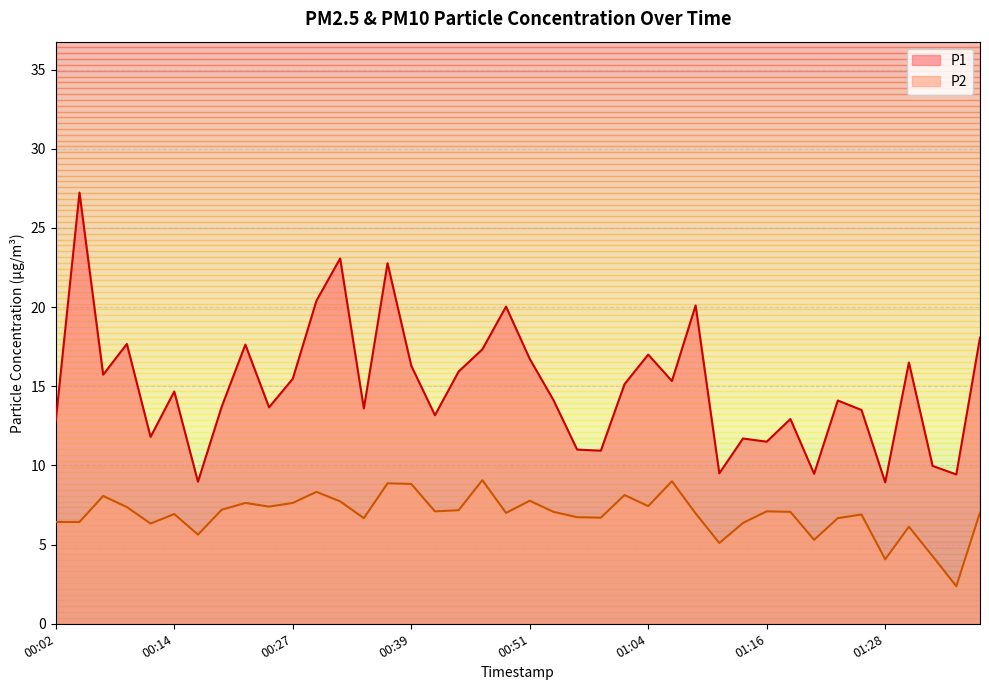

At which category is the sum across all series the highest?

00:04